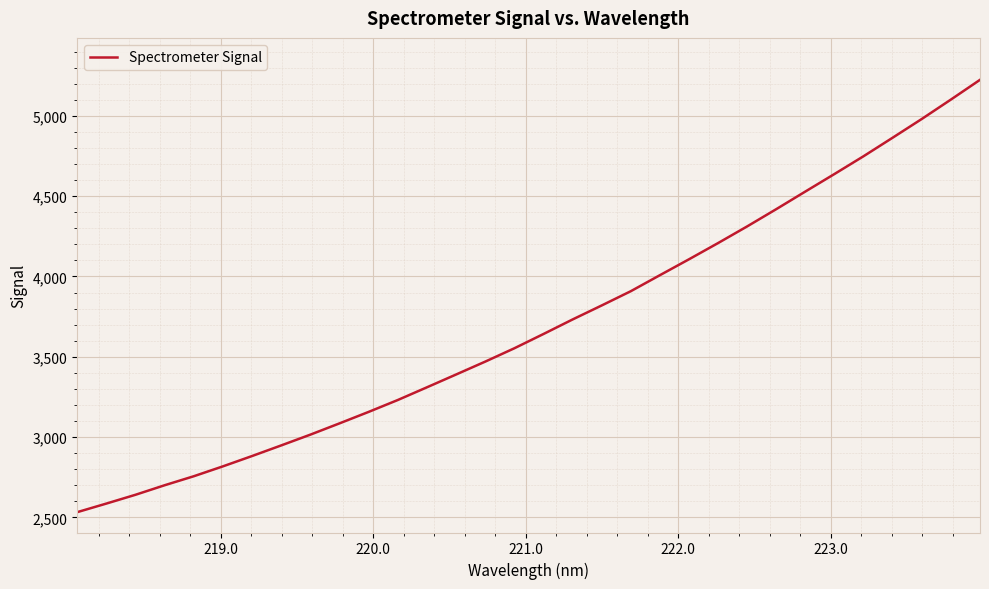

How many values are below 3641?

16